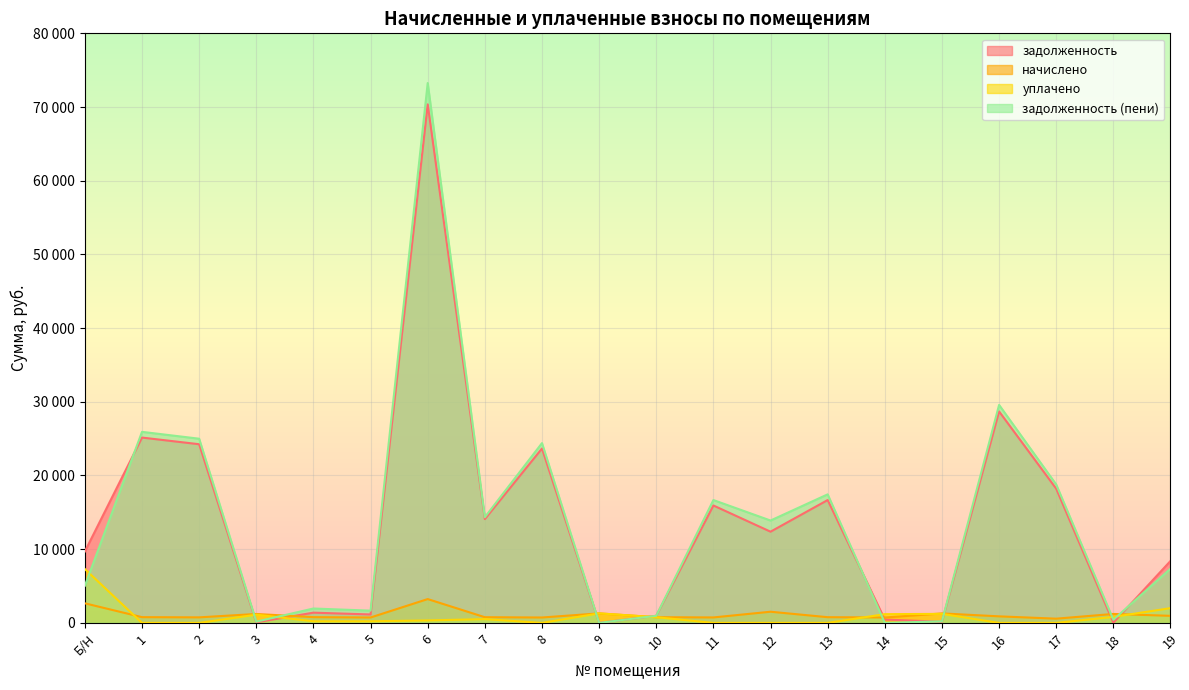

Which label corresponds to the smallest value in the chart?

1